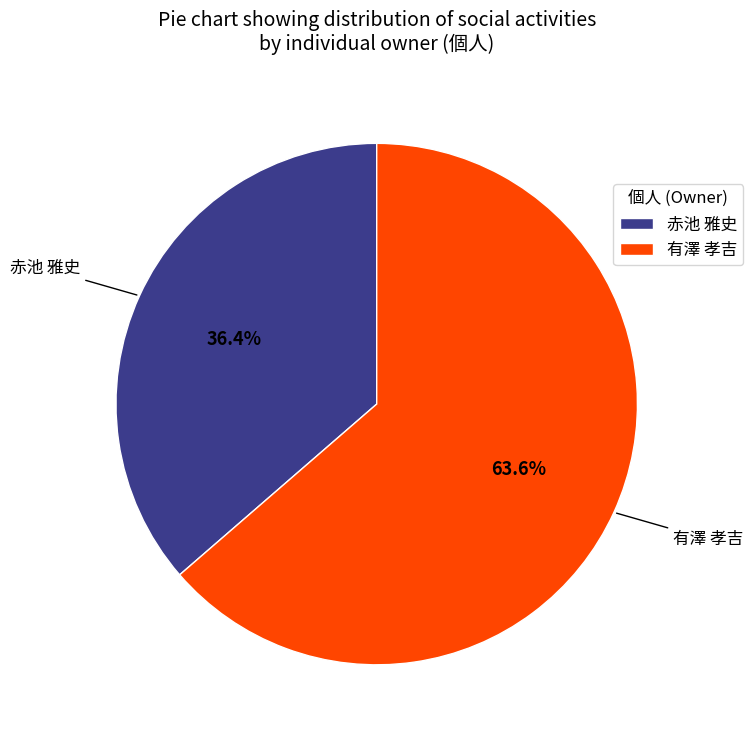

To the nearest percent, what is the difference between the largest and smallest slice percentages?

27%